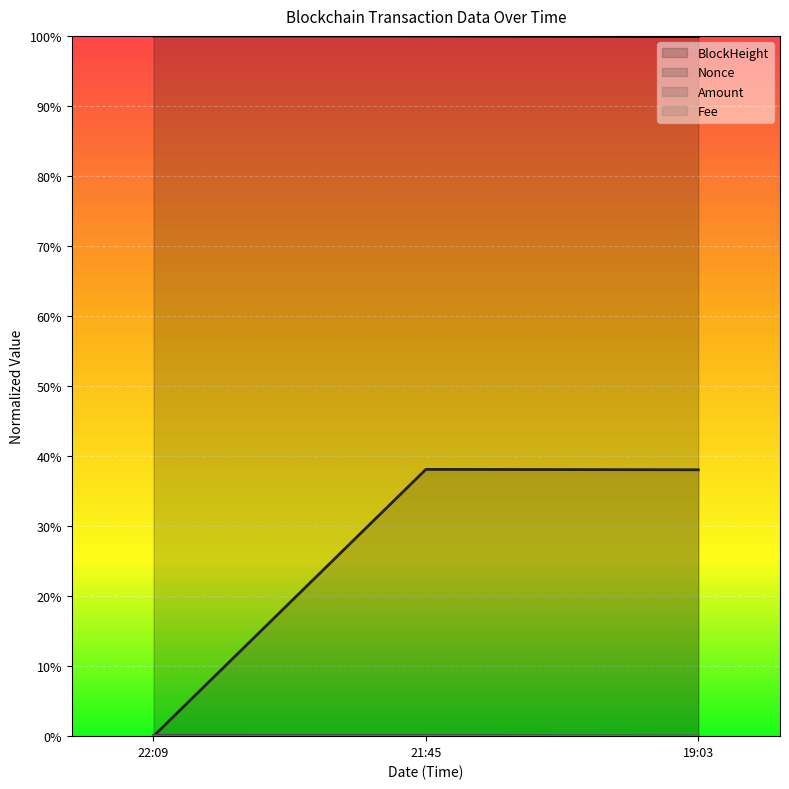

Between 21:45 and 19:03, which series saw the biggest shift?

Amount